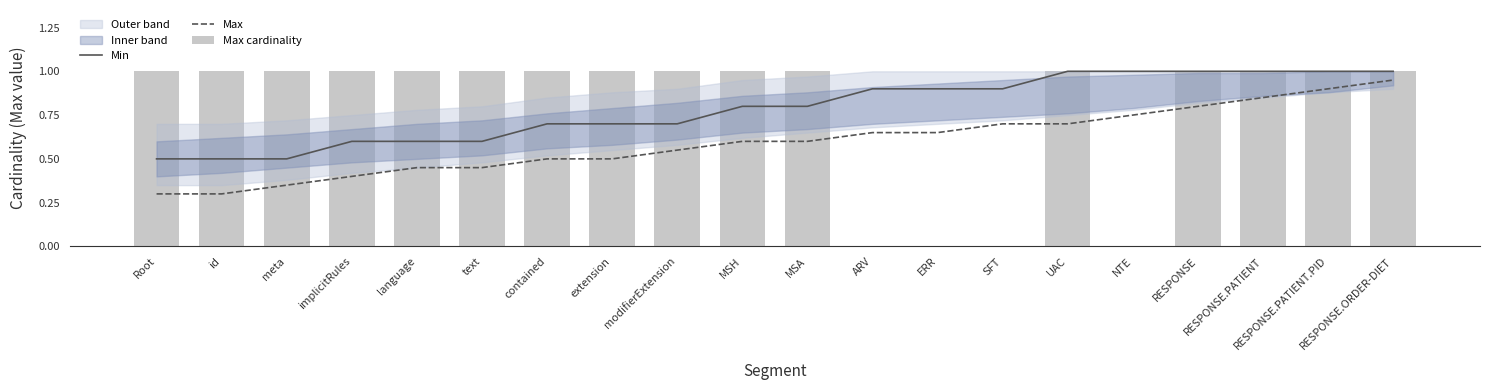

What are all the series names shown in the legend?

Min, Max, Max cardinality